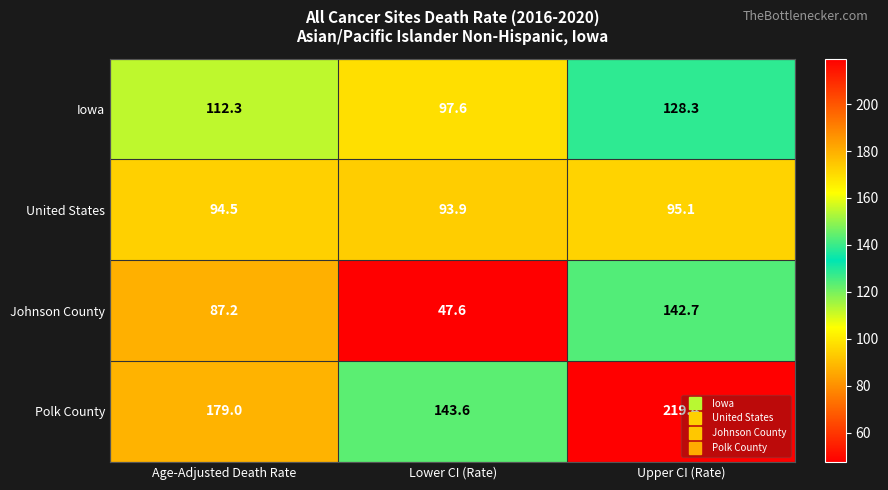

What is the minimum value for Iowa?

97.6